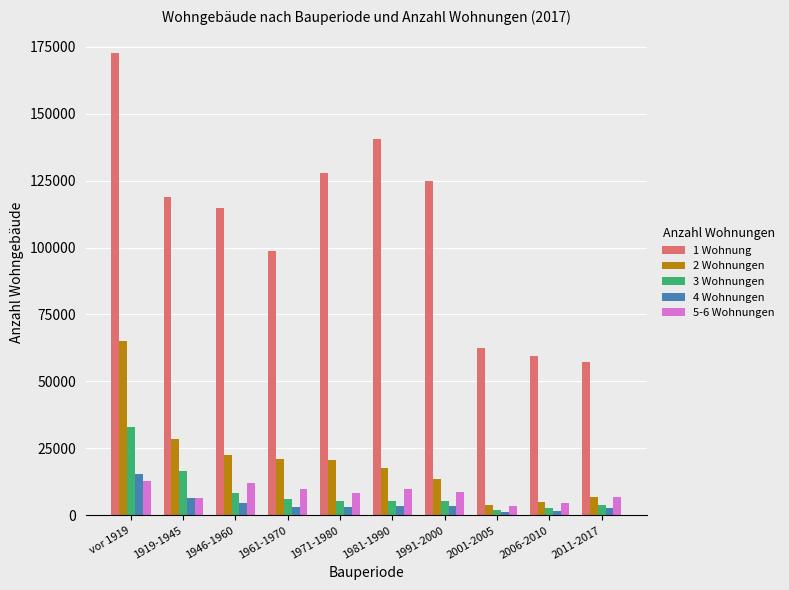

How many bars are there in each group?

5